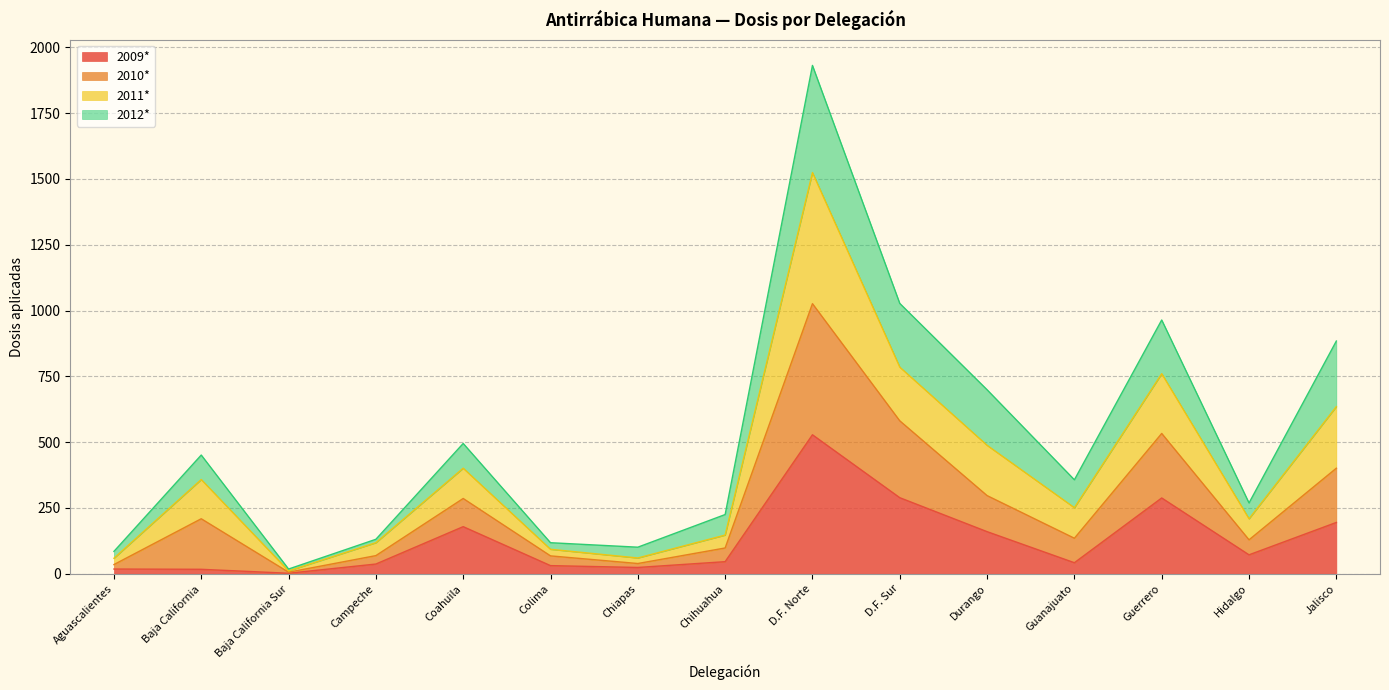

Which category has the highest value in the 2009* series?

D.F. Norte